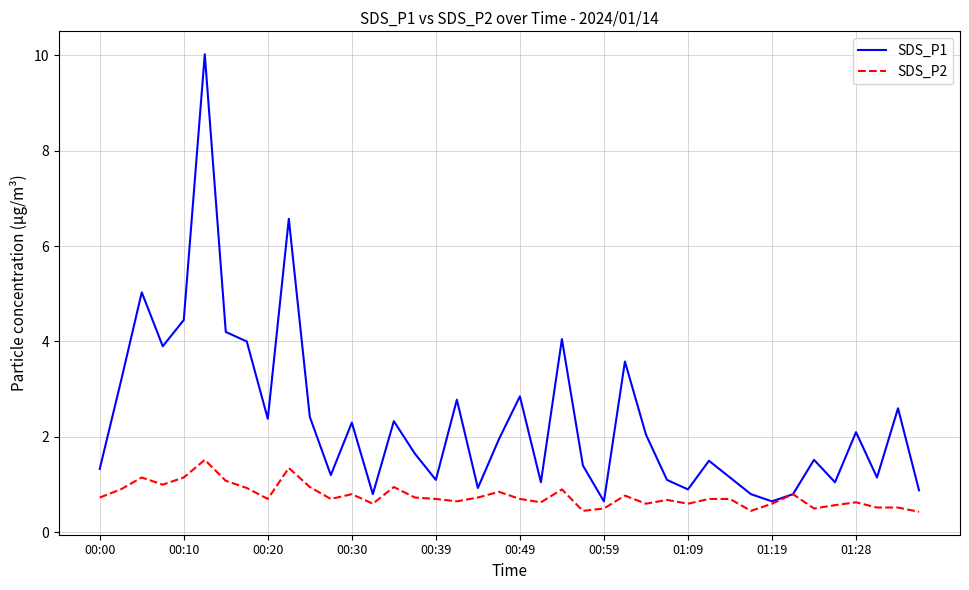

Which series has the widest spread of values?

SDS_P1